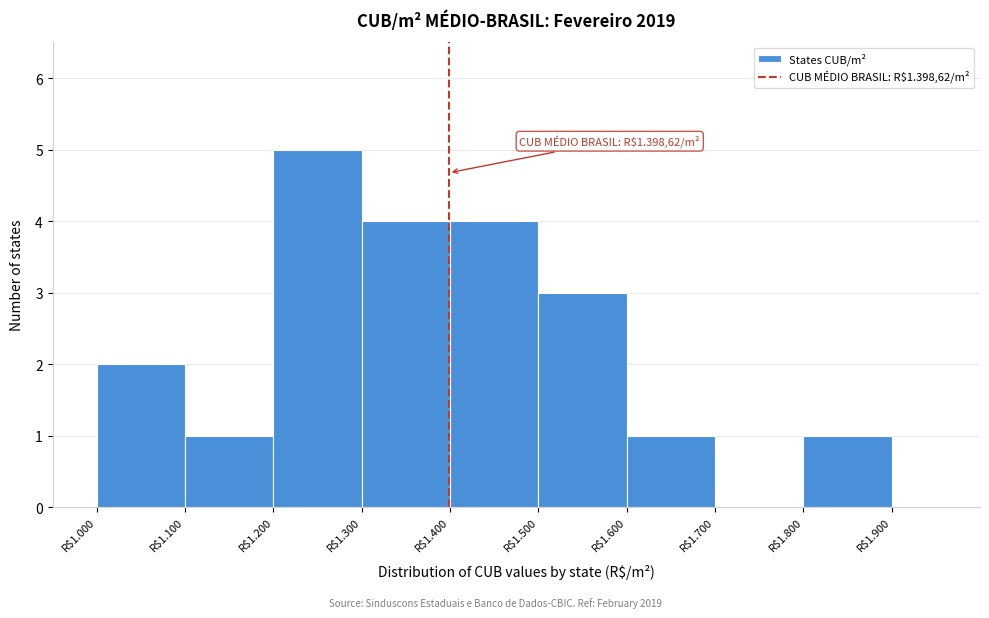

What is the sum of all values?

21